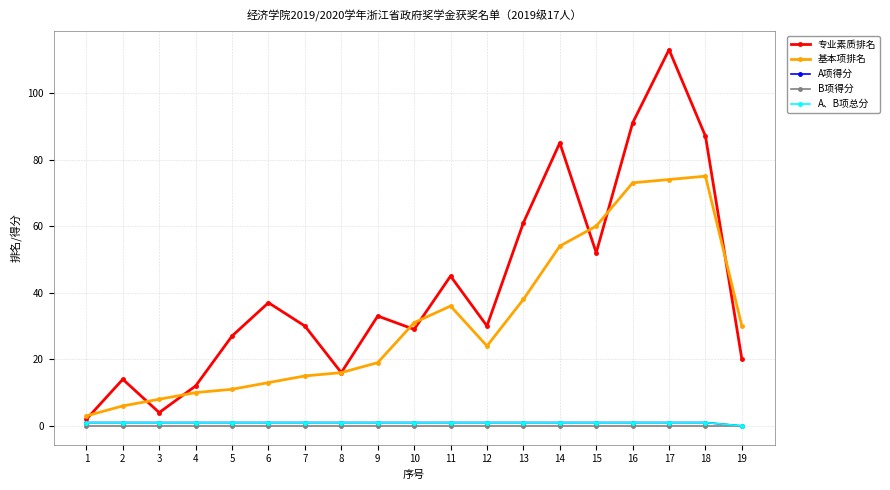

Does the chart have visible grid lines?

Yes